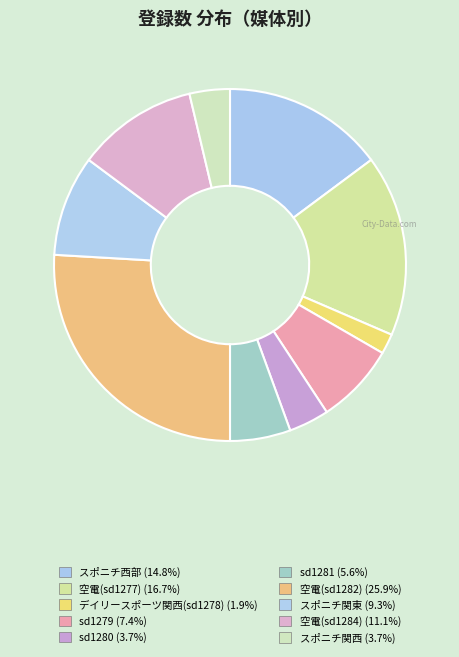

Which slice is the smallest?

デイリースポーツ関西(sd1278)